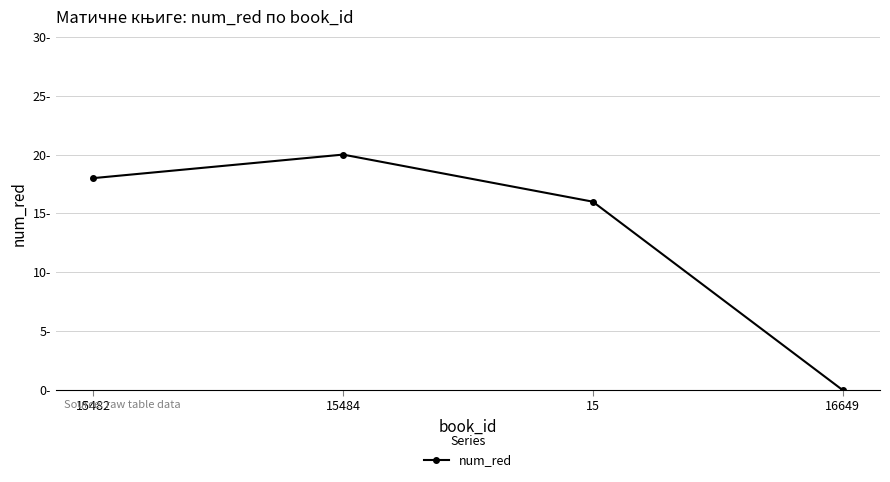

What position from the right is 15484?

3